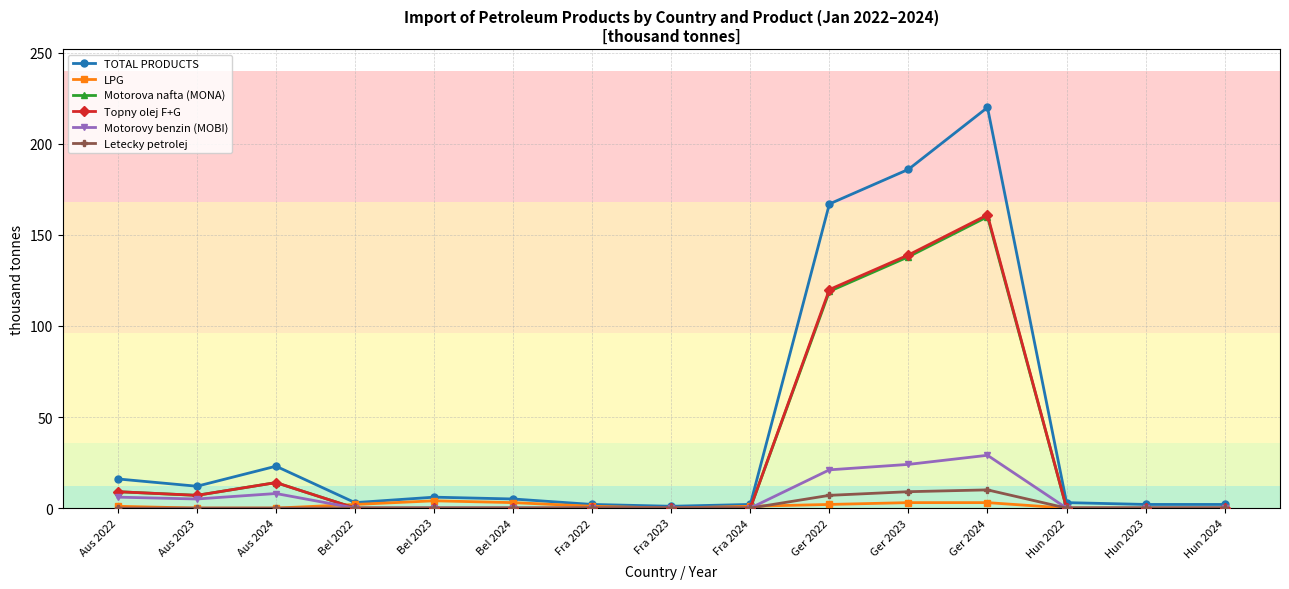

The Topny olej F+G series shows 0 at Bel 2022. True or false?

True